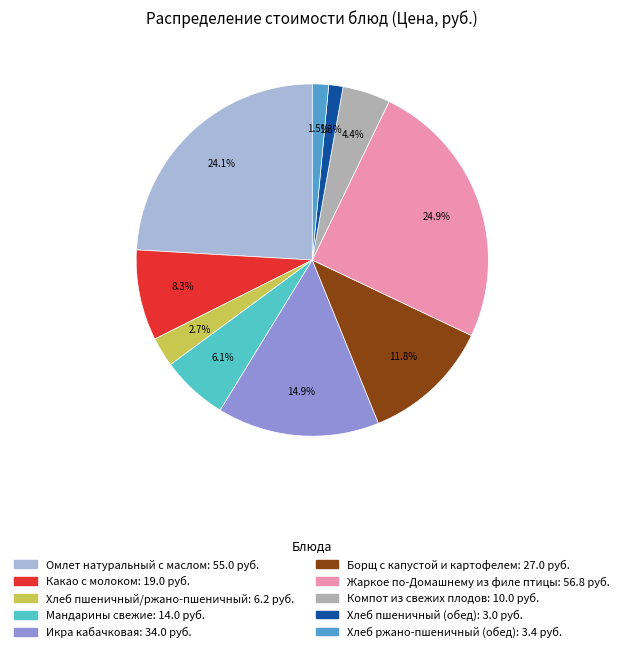

How many segments does this pie chart have?

10